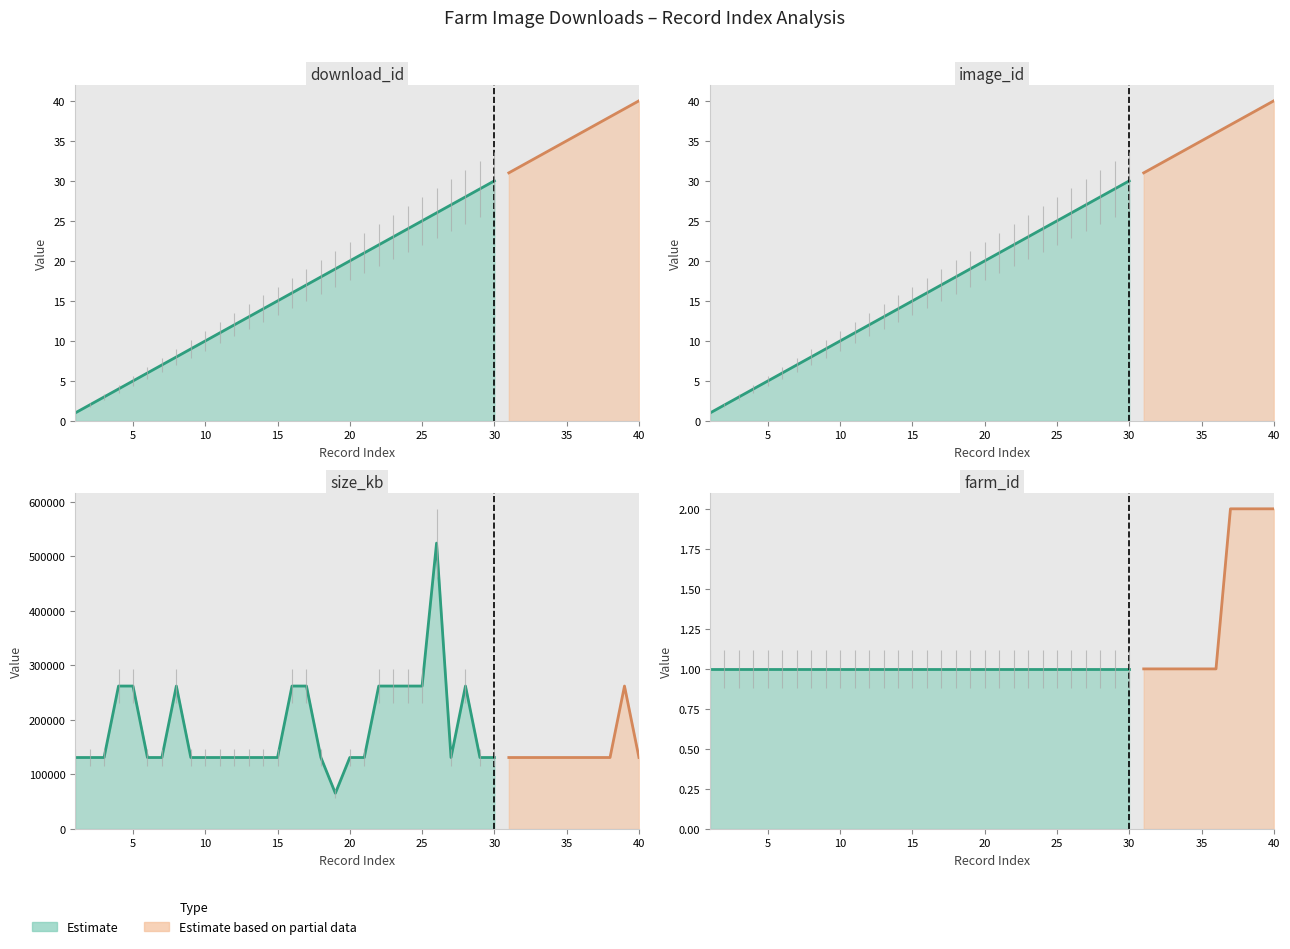

True or false: download_id has more than 2 interior local peaks.

False